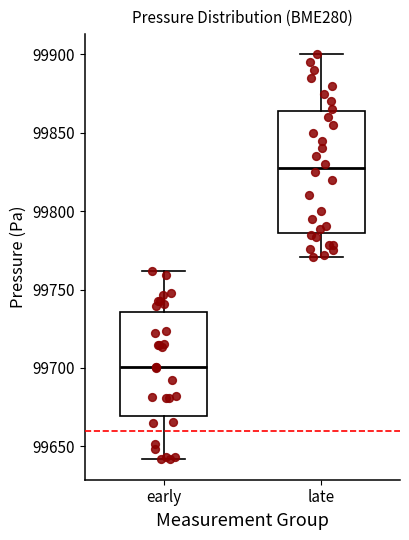

Reading left to right, read every box against the y-axis: the position of its median line, the range the box covers, and the ends of its whiskers. The values are not printed on the chart, so give them approximately, as read against the axis.

early: median 99700, box 99670 to 99735, whiskers 99640 to 99760
late: median 99830, box 99785 to 99865, whiskers 99770 to 99900